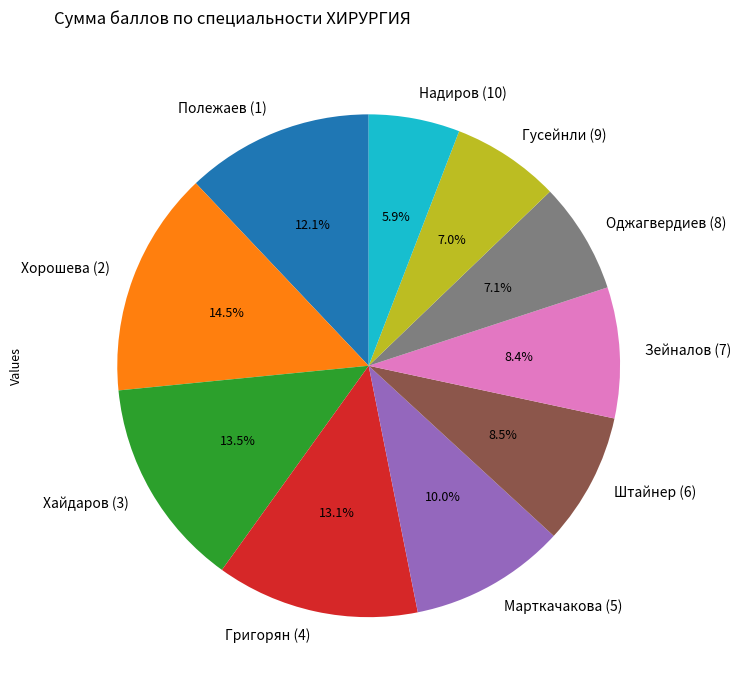

Do Оджагвердиев (8) and Надиров (10) together represent more than half of the pie?

No